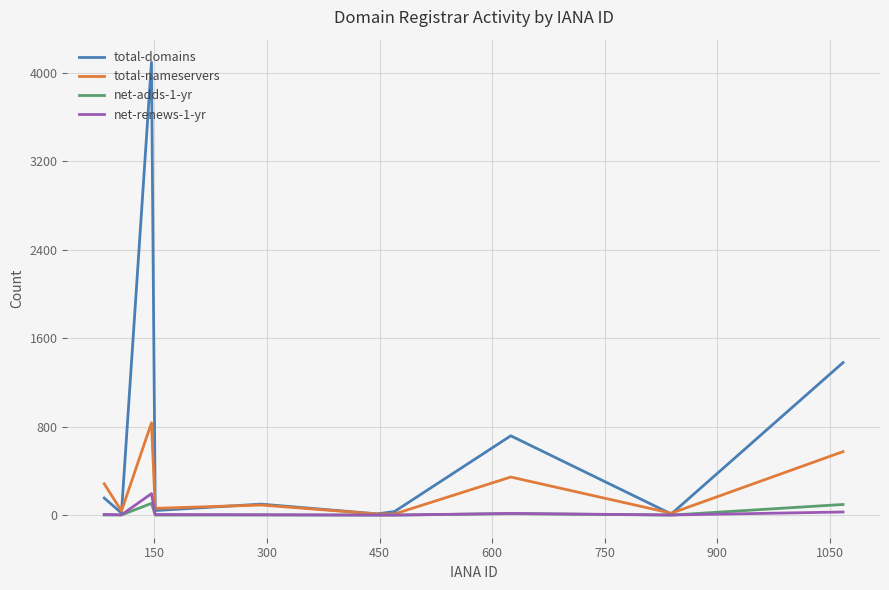

Which series has the largest range (max minus min)?

total-domains